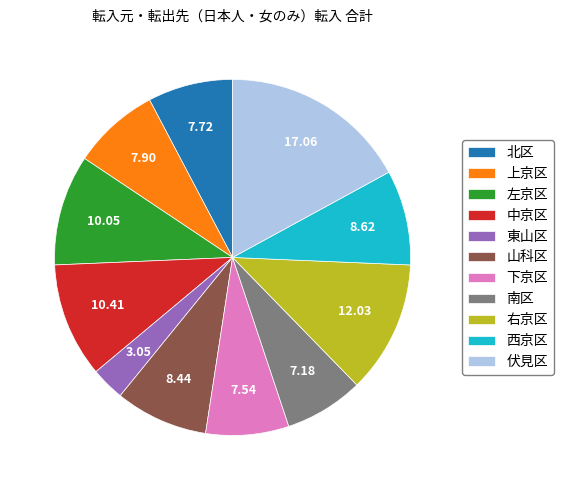

Is it true that 北区 is 8% of the pie?

True